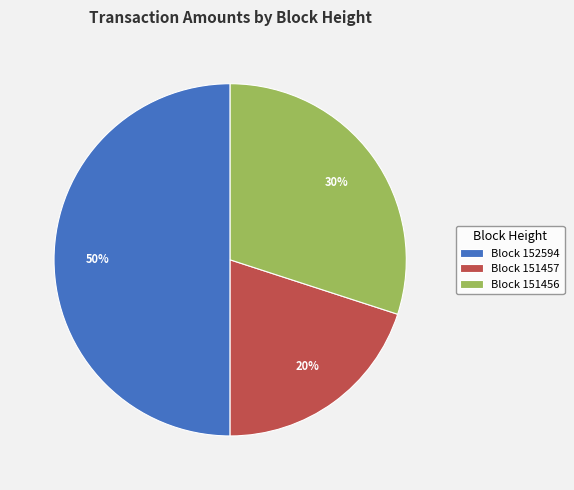

To the nearest percent, what portion does Block 151457 represent?

20%